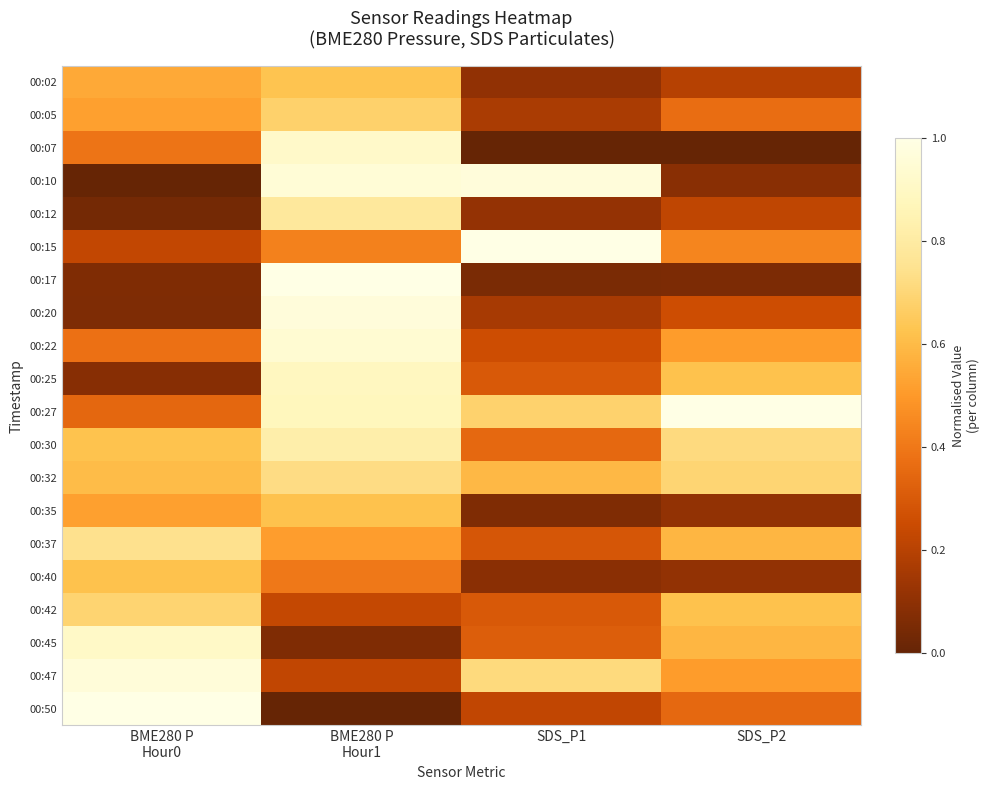

Reading left to right, what are all the values shown in this chart?

00:02: BME280 P
Hour0=0.6	BME280 P
Hour1=0.6	SDS_P1=0.1	SDS_P2=0.2
00:05: BME280 P
Hour0=0.5	BME280 P
Hour1=0.7	SDS_P1=0.2	SDS_P2=0.4
00:07: BME280 P
Hour0=0.4	BME280 P
Hour1=0.9	SDS_P1=0.0	SDS_P2=0.0
00:10: BME280 P
Hour0=0.0	BME280 P
Hour1=1.0	SDS_P1=1.0	SDS_P2=0.1
00:12: BME280 P
Hour0=0.0	BME280 P
Hour1=0.8	SDS_P1=0.1	SDS_P2=0.2
00:15: BME280 P
Hour0=0.2	BME280 P
Hour1=0.4	SDS_P1=1.0	SDS_P2=0.4
00:17: BME280 P
Hour0=0.1	BME280 P
Hour1=1.0	SDS_P1=0.1	SDS_P2=0.1
00:20: BME280 P
Hour0=0.1	BME280 P
Hour1=1.0	SDS_P1=0.2	SDS_P2=0.3
00:22: BME280 P
Hour0=0.4	BME280 P
Hour1=0.9	SDS_P1=0.3	SDS_P2=0.5
00:25: BME280 P
Hour0=0.1	BME280 P
Hour1=0.9	SDS_P1=0.3	SDS_P2=0.6
00:27: BME280 P
Hour0=0.3	BME280 P
Hour1=0.9	SDS_P1=0.7	SDS_P2=1.0
00:30: BME280 P
Hour0=0.6	BME280 P
Hour1=0.8	SDS_P1=0.3	SDS_P2=0.7
00:32: BME280 P
Hour0=0.6	BME280 P
Hour1=0.7	SDS_P1=0.6	SDS_P2=0.7
00:35: BME280 P
Hour0=0.5	BME280 P
Hour1=0.6	SDS_P1=0.1	SDS_P2=0.1
00:37: BME280 P
Hour0=0.7	BME280 P
Hour1=0.5	SDS_P1=0.3	SDS_P2=0.6
00:40: BME280 P
Hour0=0.6	BME280 P
Hour1=0.4	SDS_P1=0.1	SDS_P2=0.1
00:42: BME280 P
Hour0=0.7	BME280 P
Hour1=0.2	SDS_P1=0.3	SDS_P2=0.6
00:45: BME280 P
Hour0=0.9	BME280 P
Hour1=0.1	SDS_P1=0.3	SDS_P2=0.6
00:47: BME280 P
Hour0=1.0	BME280 P
Hour1=0.2	SDS_P1=0.7	SDS_P2=0.5
00:50: BME280 P
Hour0=1.0	BME280 P
Hour1=0.0	SDS_P1=0.2	SDS_P2=0.4